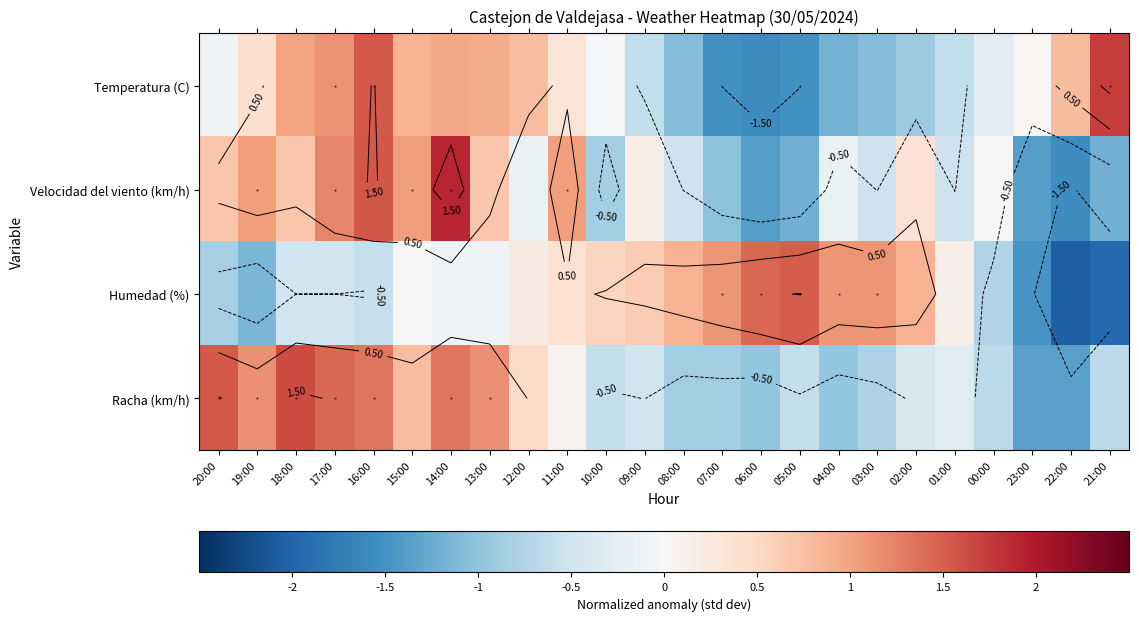

The value of Racha (km/h) at 00:00 is -0.2. True or false?

False